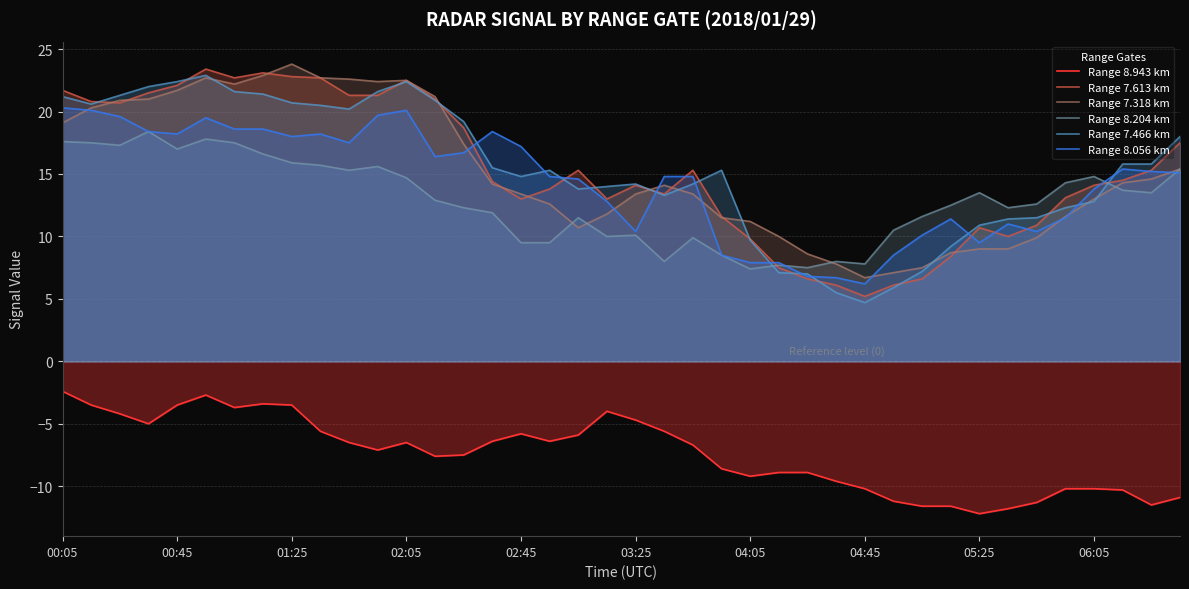

Rank the series by their maximum value, from lowest to highest.

Range 8.943 km, Range 8.204 km, Range 8.056 km, Range 7.466 km, Range 7.613 km, Range 7.318 km